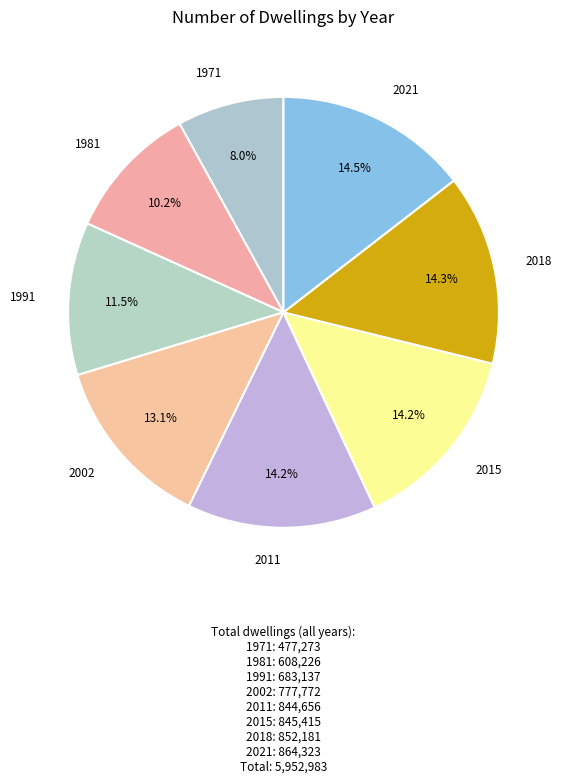

Is there any slice that represents more than half of the pie?

No